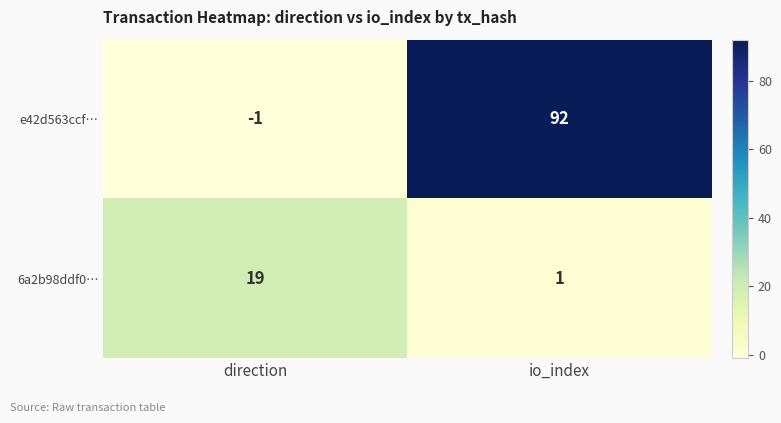

The 6a2b98ddf0… series shows 9 at direction. True or false?

False